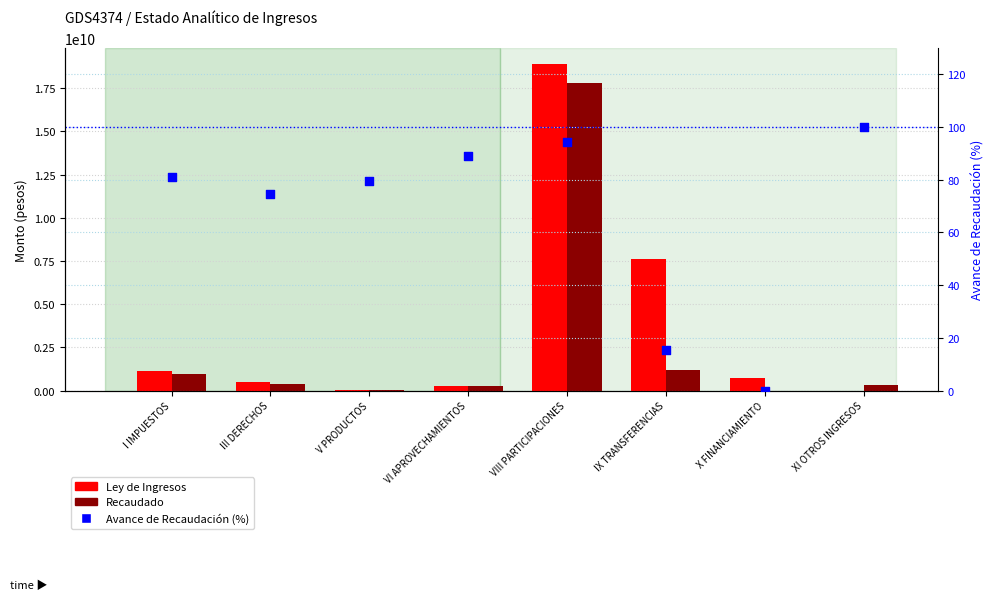

Which series has the largest total across all categories?

Ley de Ingresos